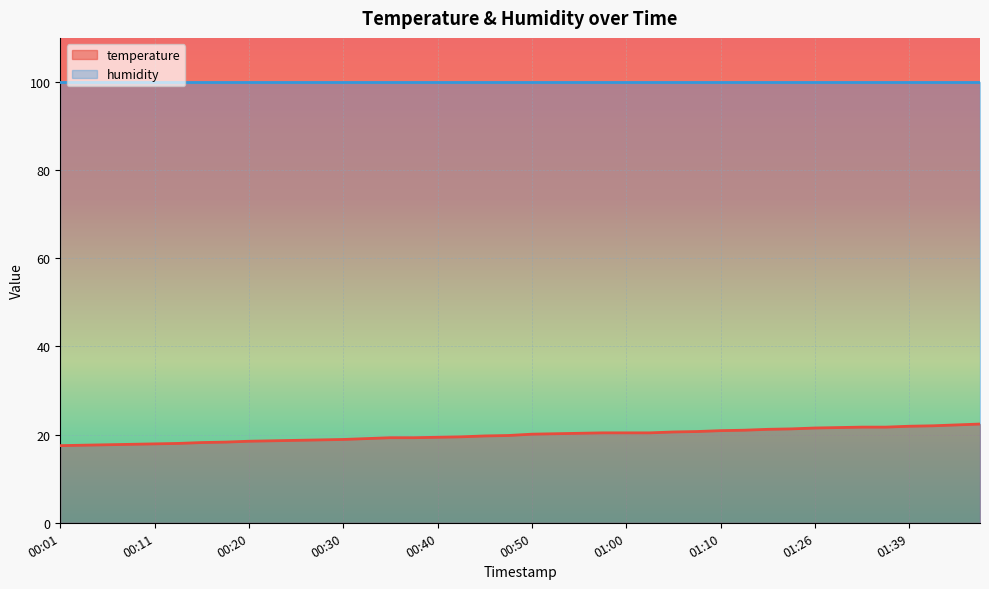

Which category has the highest value across all series?

01:47